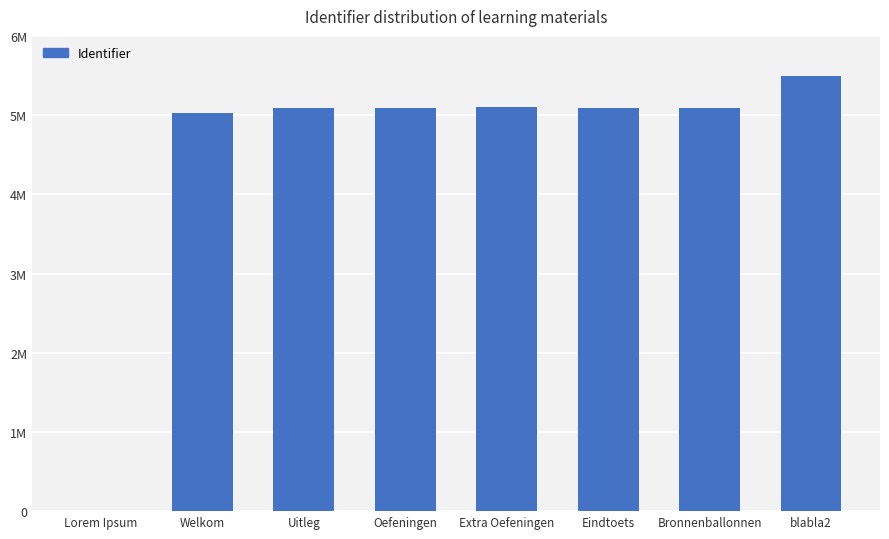

What position from the right is Bronnenballonnen?

2